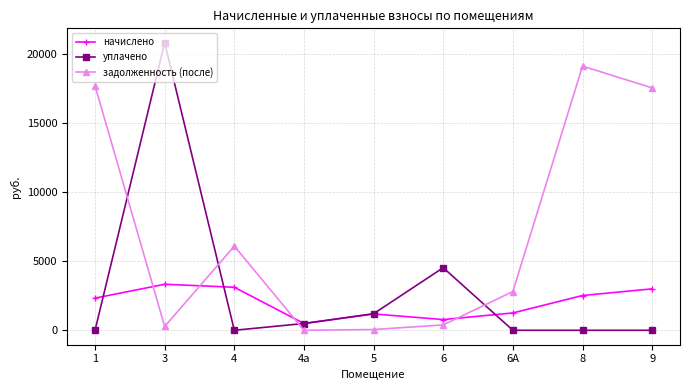

How many distinct data groups are displayed?

3